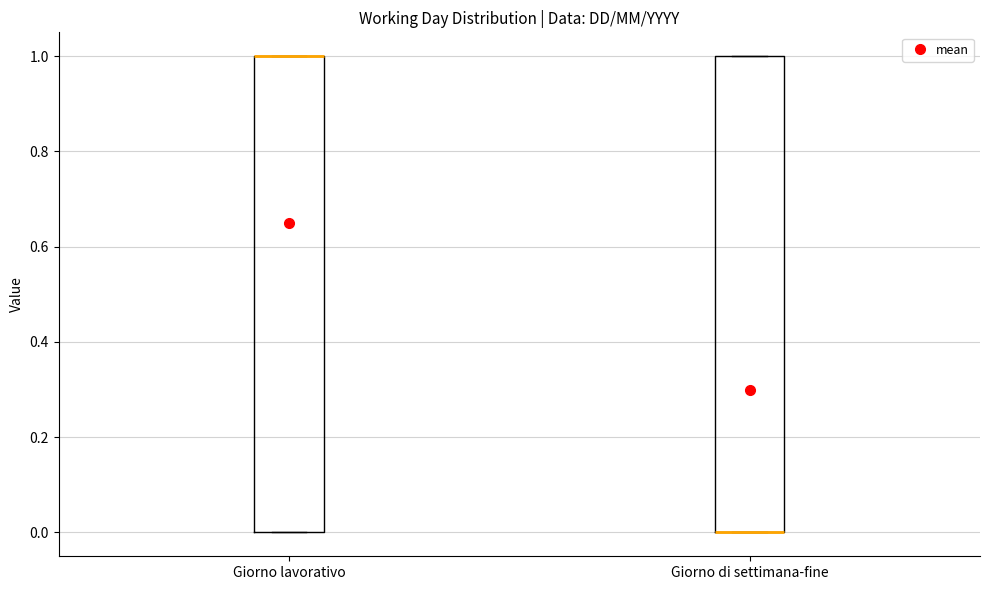

Reading left to right, read every box against the y-axis: the position of its median line, the range the box covers, and the ends of its whiskers. The values are not printed on the chart, so give them approximately, as read against the axis.

Giorno lavorativo: median 1 (drawn on the box's upper edge), box 0 to 1, whiskers 0 to 1
Giorno di settimana-fine: median 0 (drawn on the box's lower edge), box 0 to 1, whiskers 0 to 1